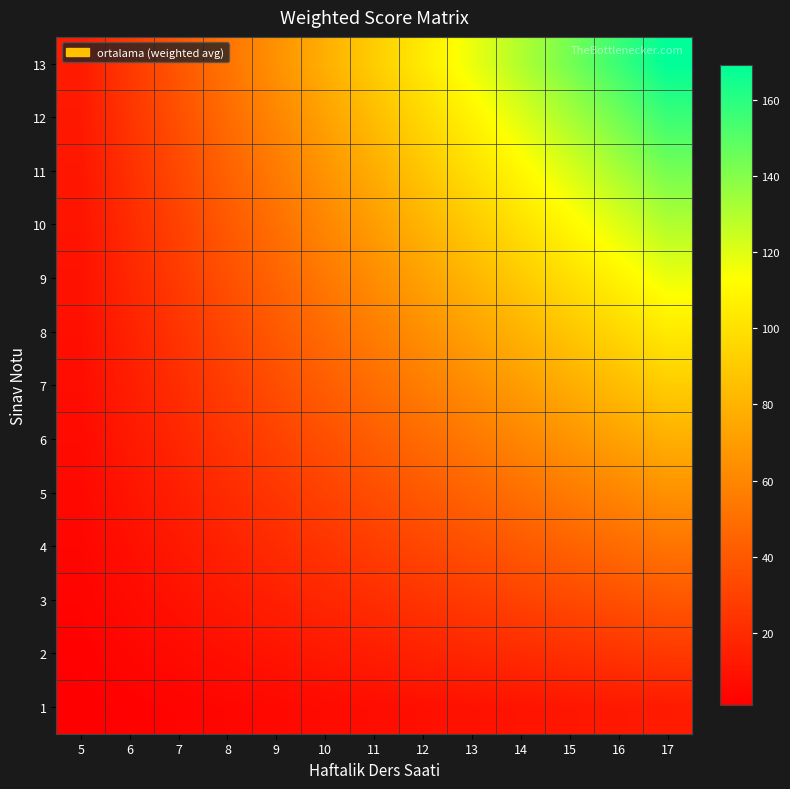

At how many categories does at least one series exceed 15?

12